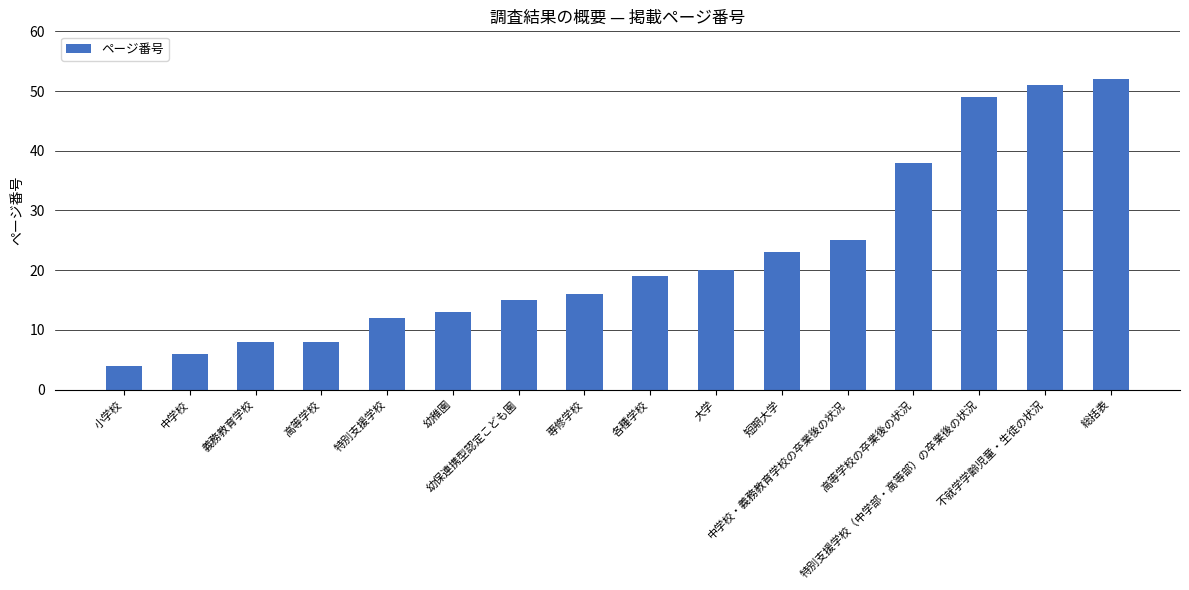

Reading left to right, transcribe all the data shown in this chart.

4	6	8	8	12	13	15	16	19	20	23	25	38	49	51	52